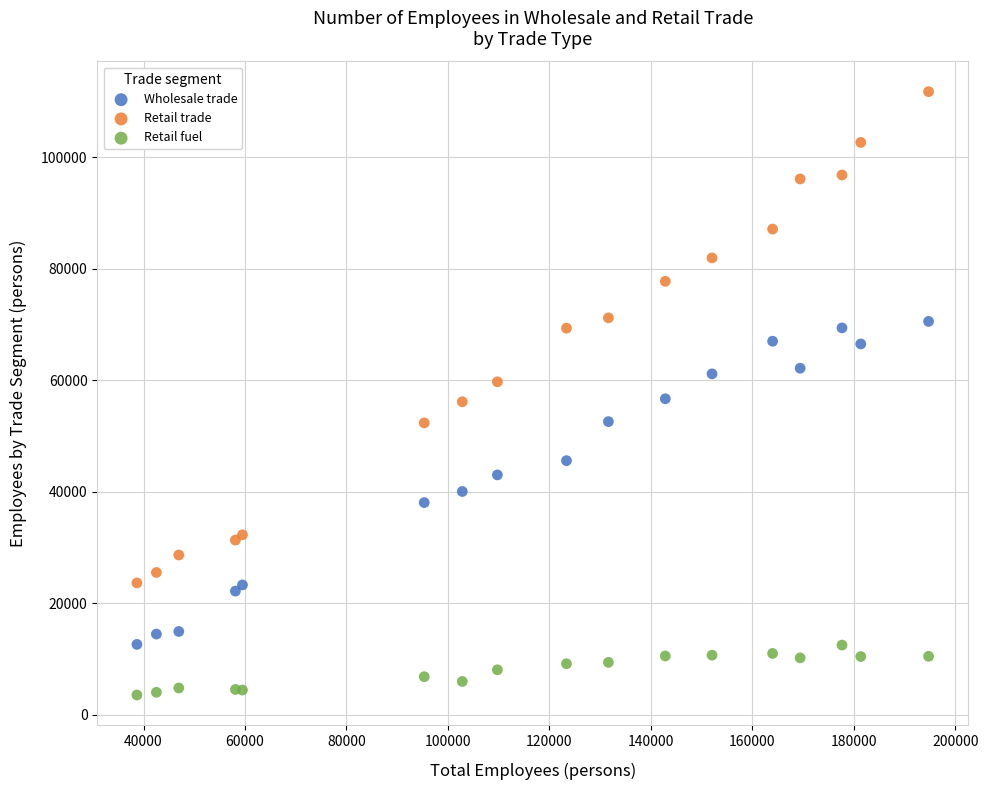

Which series has the widest spread of Y values?

Retail trade